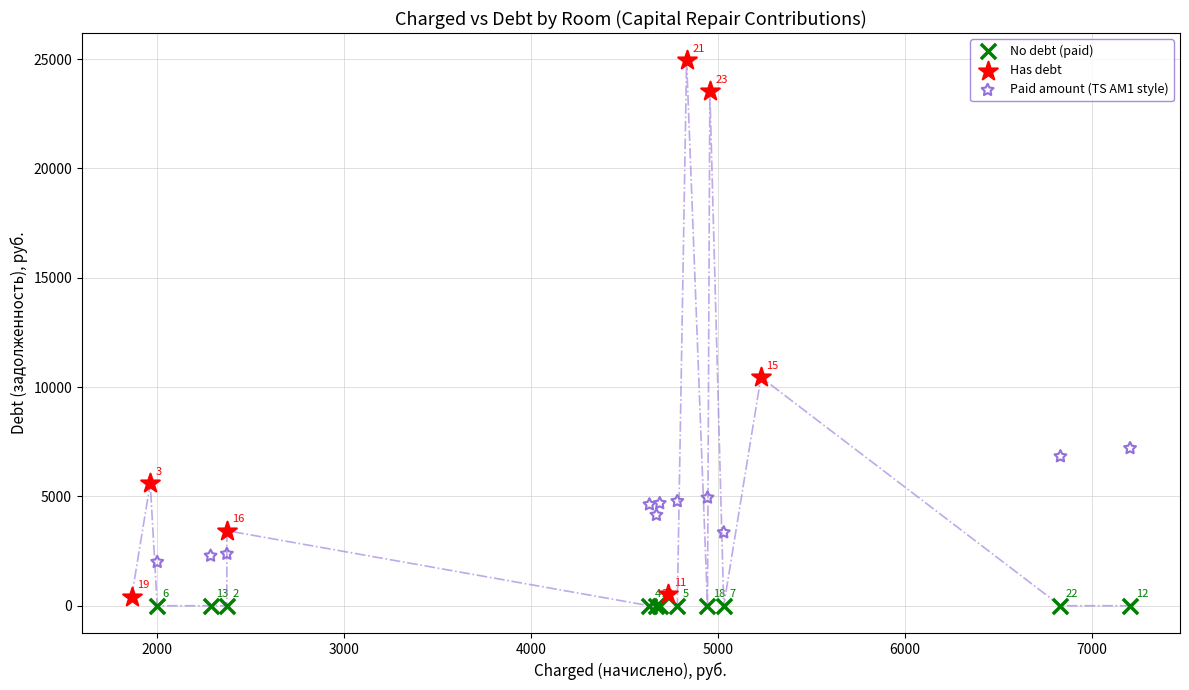

Which series contains the lowest Y value?

No debt (paid)